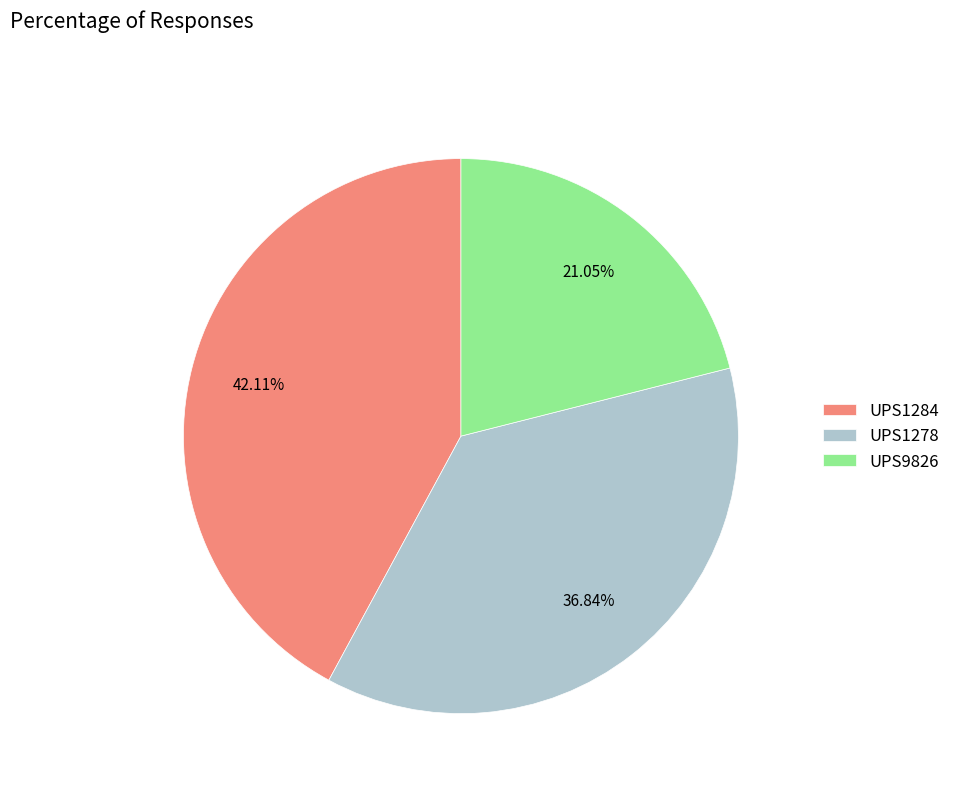

Count the number of slices in the pie.

3